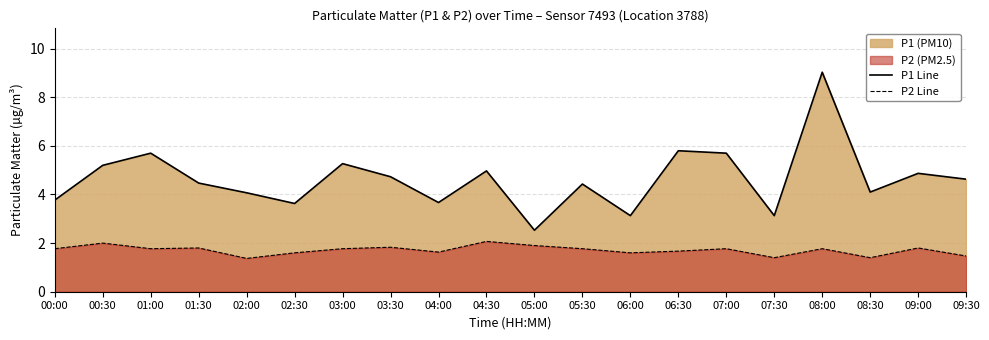

At 02:00, list the series in order from largest to smallest.

P1 Line, P2 Line